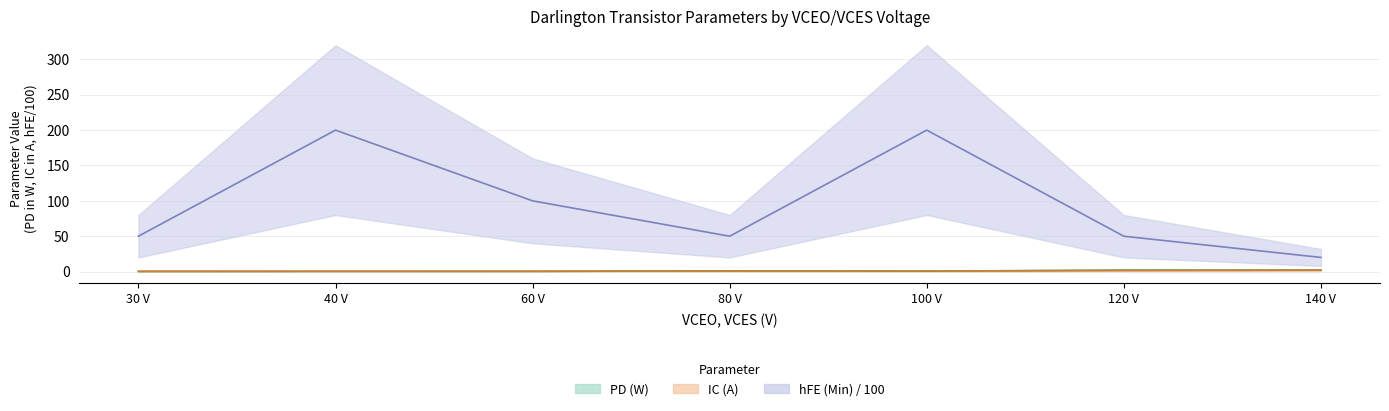

What is the difference between the IC (A) values at 80 V and 30 V?

0.7